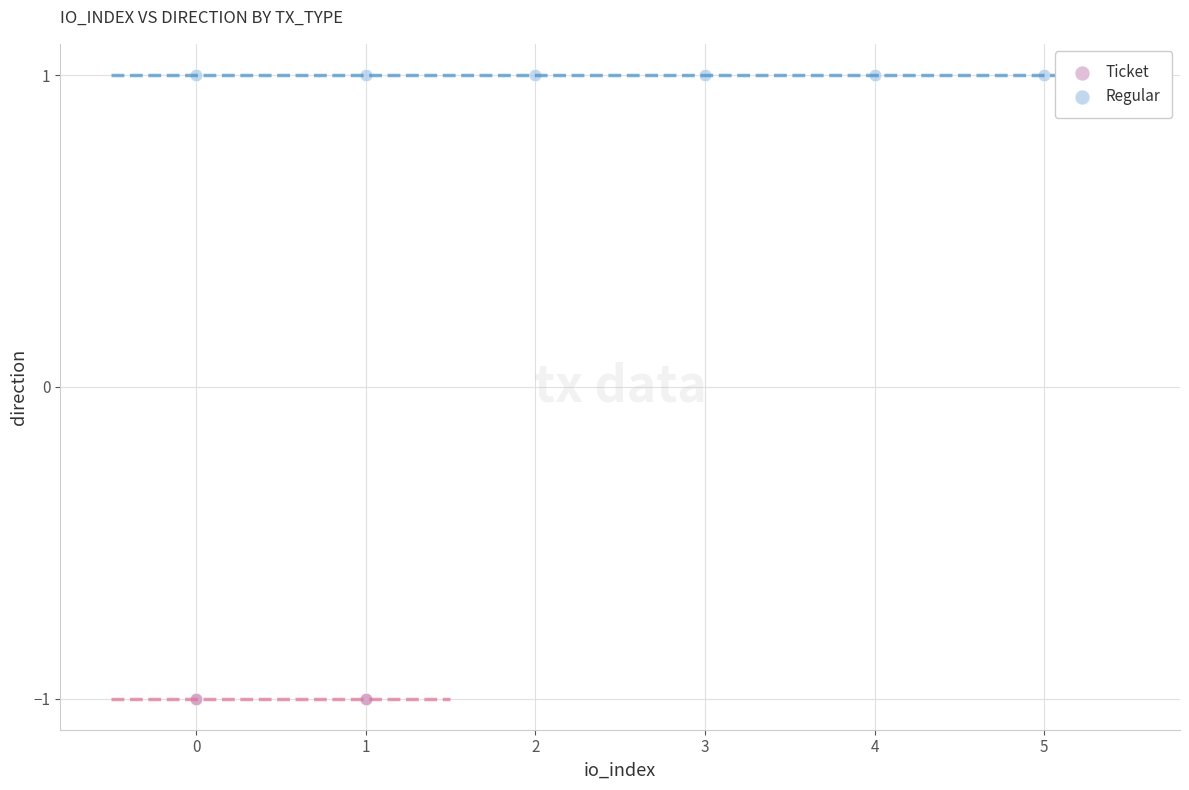

Which series contains the lowest Y value?

Ticket